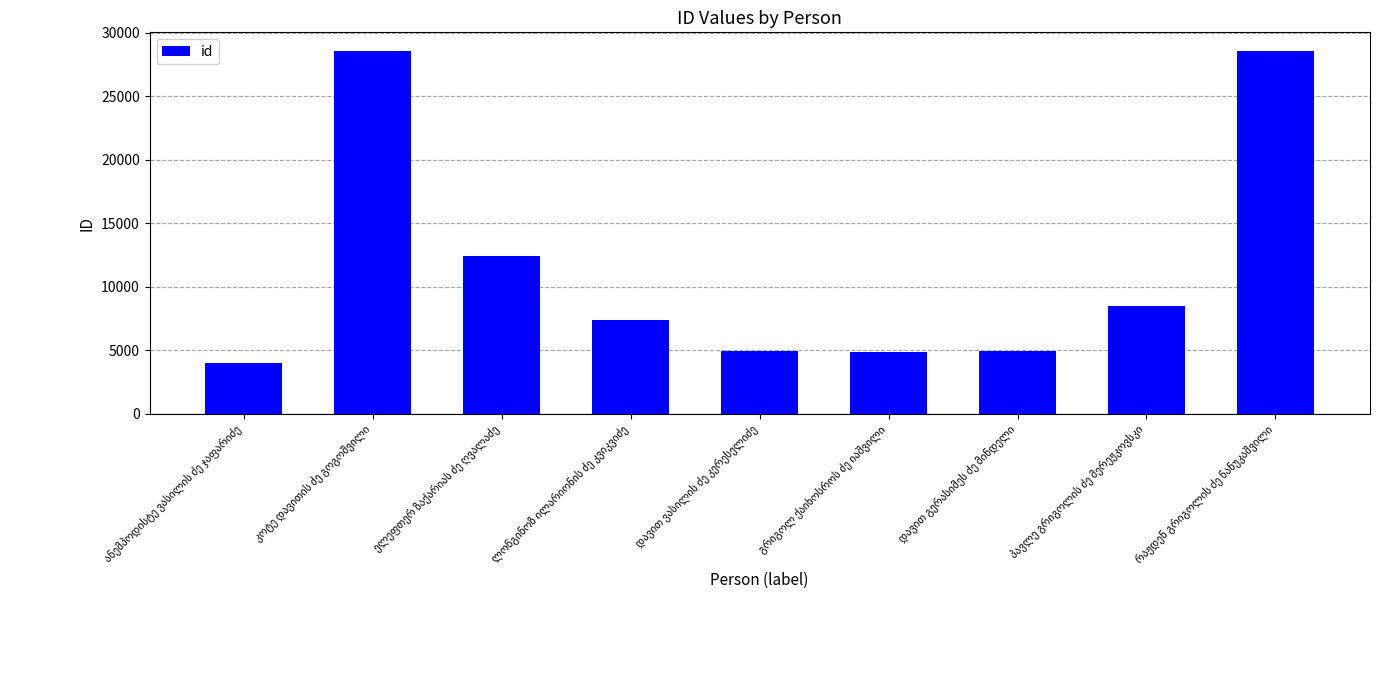

How many data points are less than 7364?

4